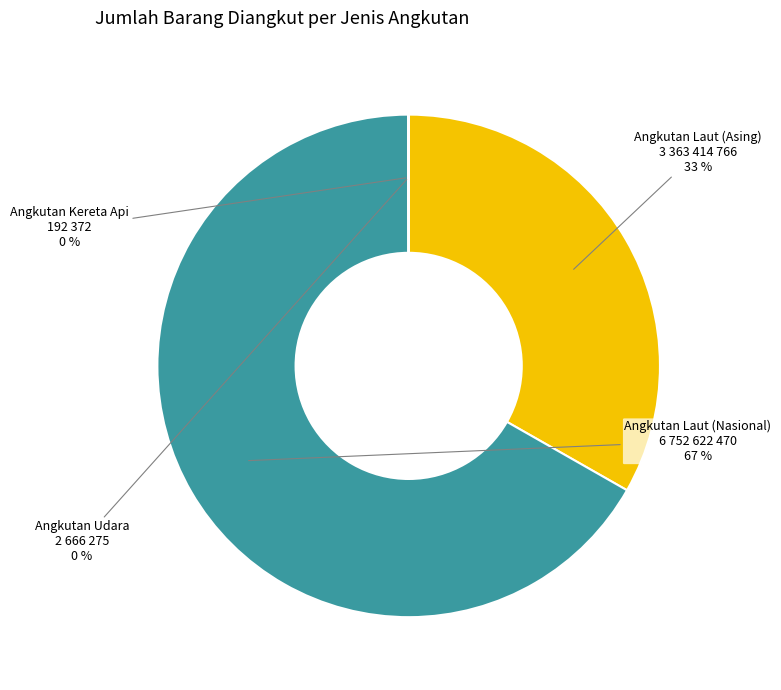

To the nearest percent, what is the difference between the largest and smallest slice percentages?

67%